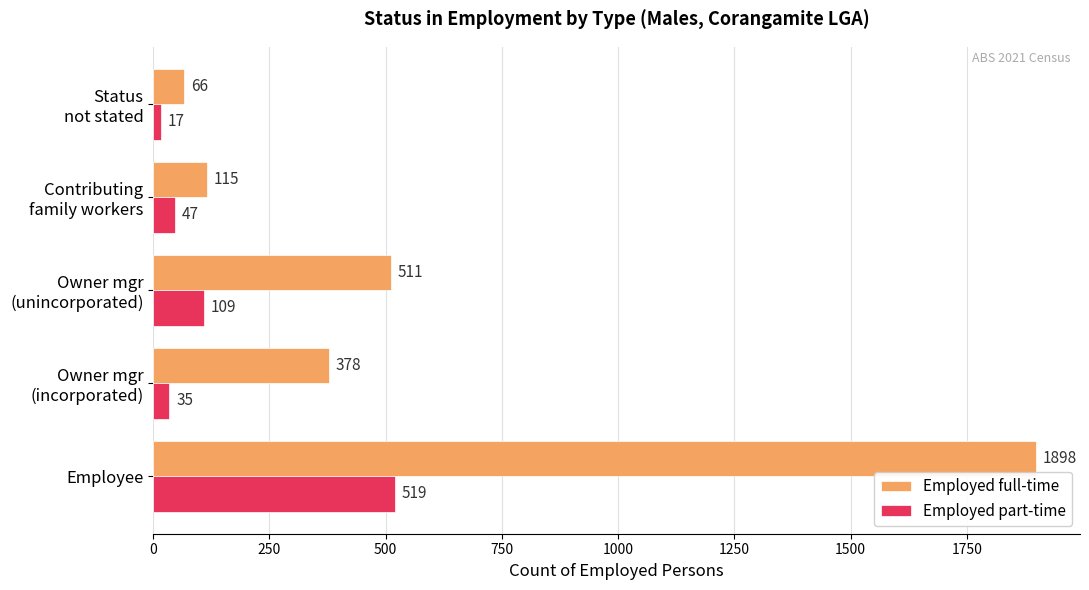

What is the greatest value displayed?

1898